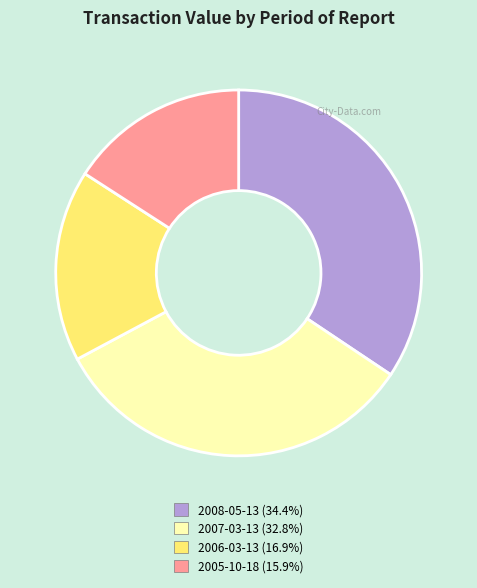

What is the ratio of the value at 2007-03-13 (32.8%) to the value at 2005-10-18 (15.9%)?

2.1